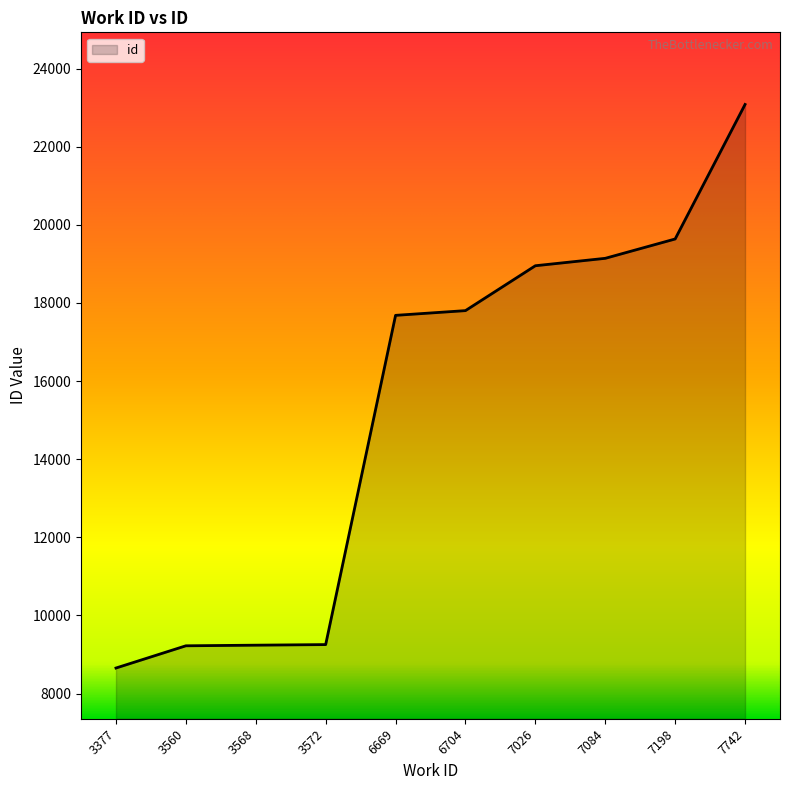

At which category does the chart reach its peak across all series?

7742